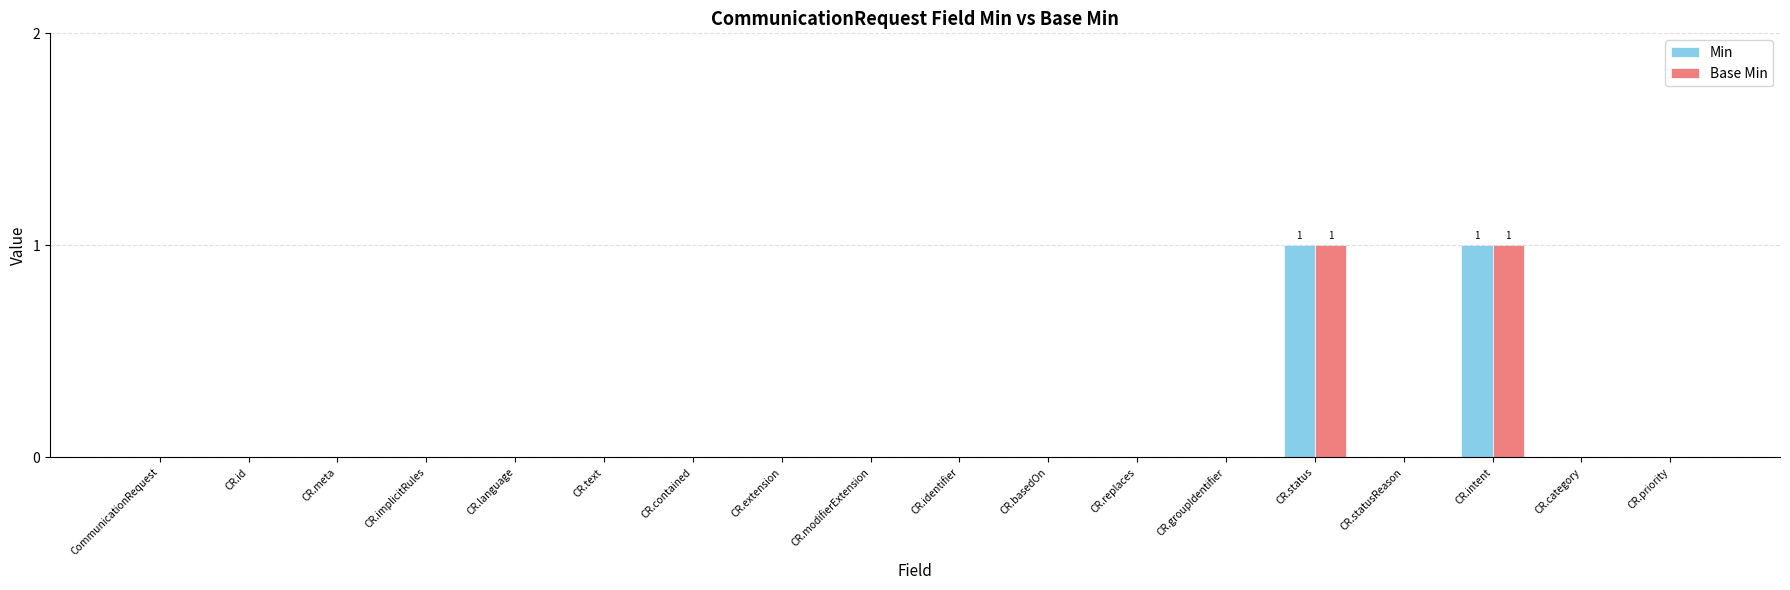

What is the highest value of the Min series?

1